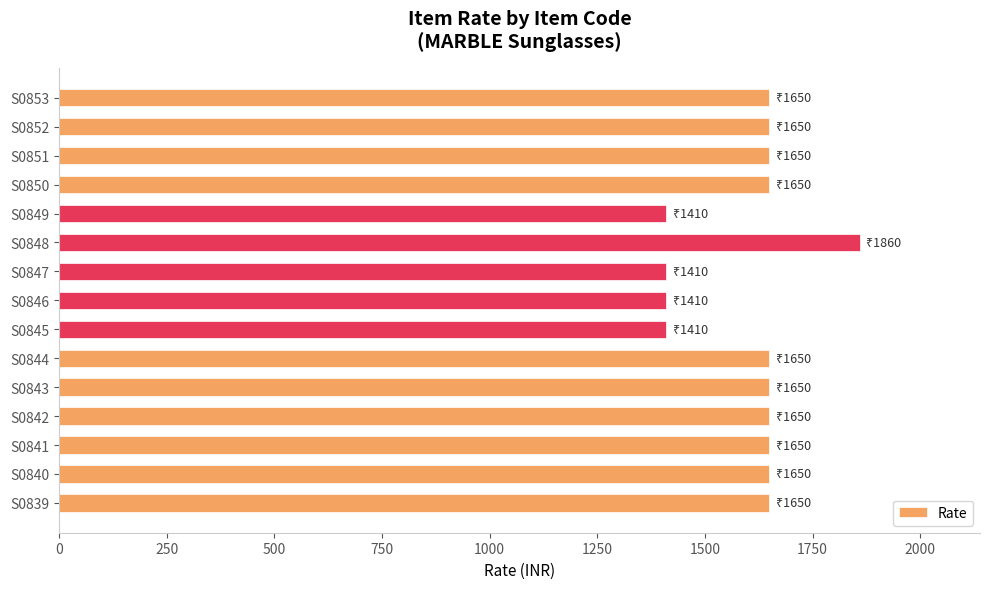

The chart shows a value of 1650 at S0843. True or false?

True